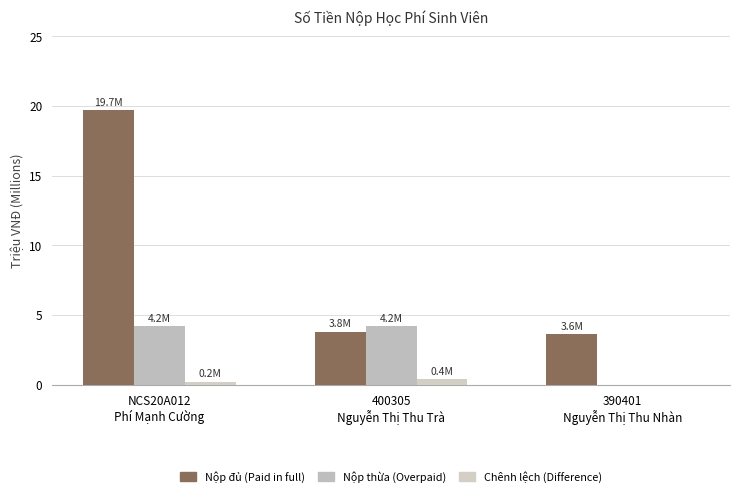

How many categories are shown in the chart?

3